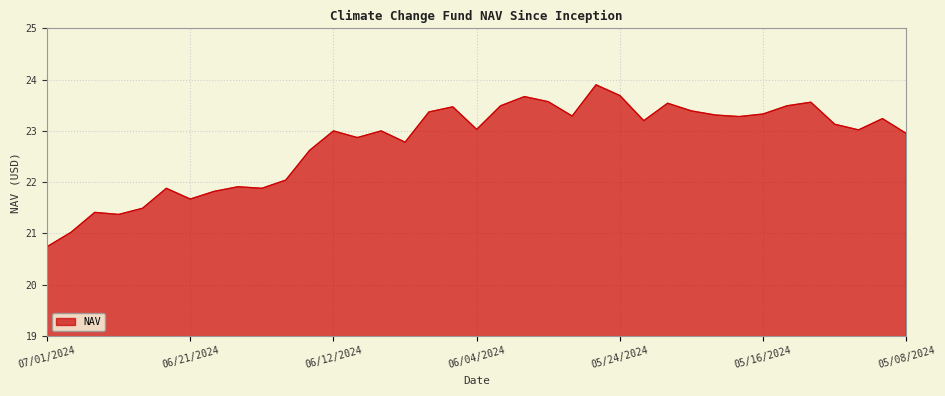

What is the smallest value displayed?

20.7